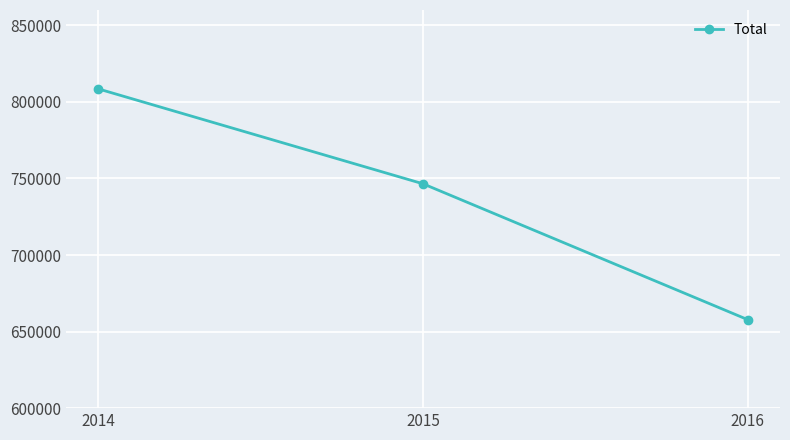

What value does the data have at 2014, to the nearest 50?

808450